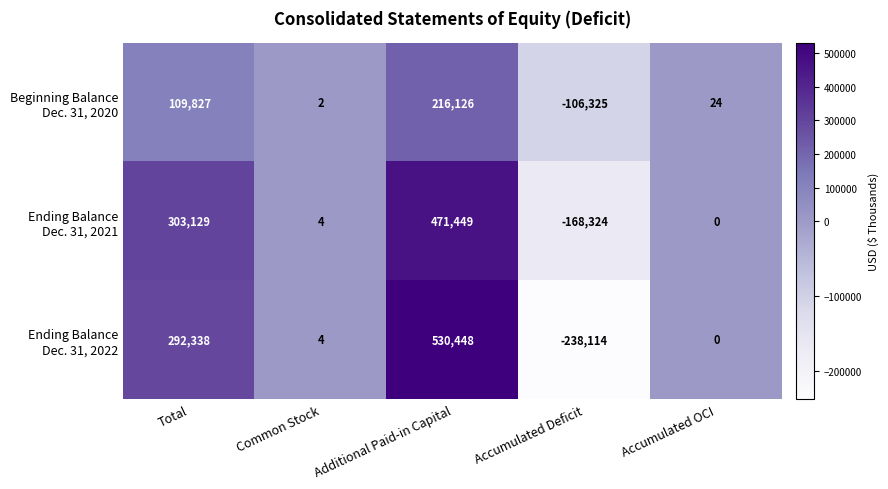

Which category has the lowest value across all series?

Accumulated Deficit